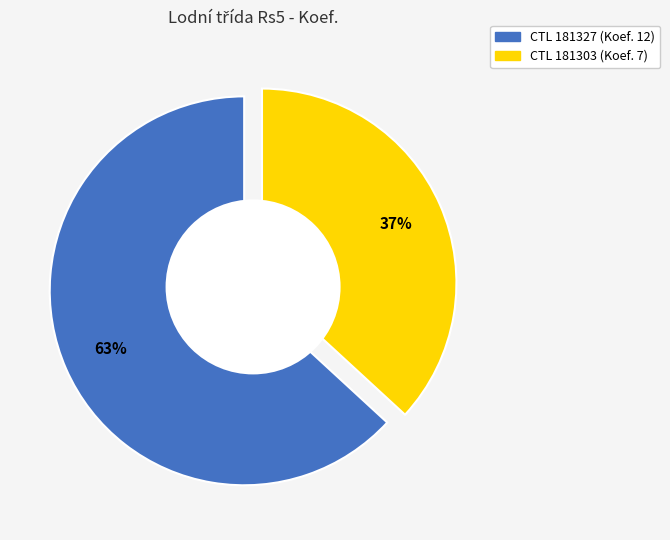

What percentage is the 181327 slice, to the nearest percent?

63%